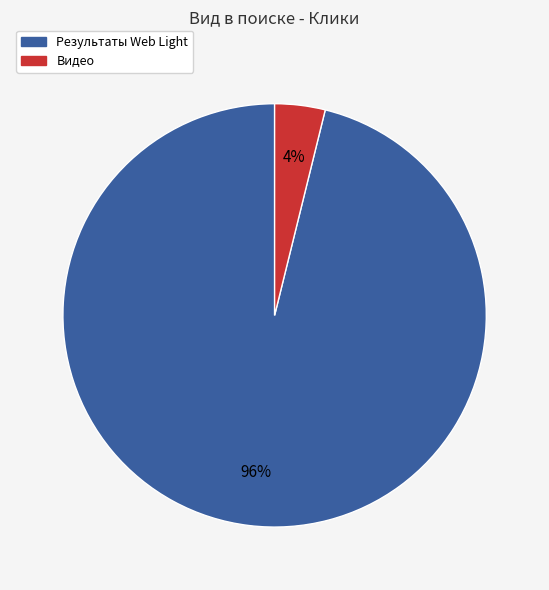

Is it true that Видео is 12% of the pie?

False